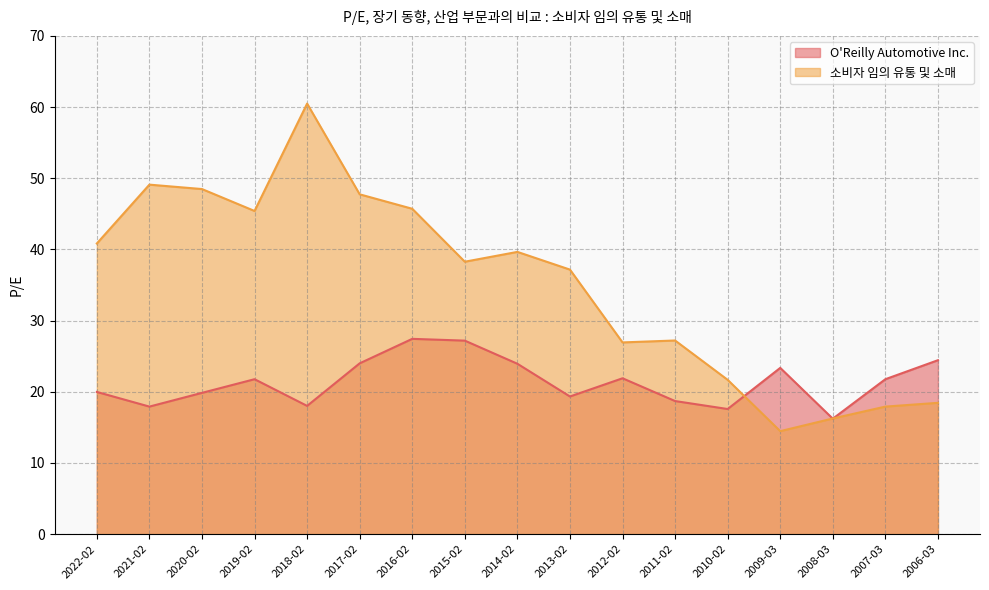

Reading left to right, extract all data points from this chart.

O'Reilly Automotive Inc.: 2022-02=20.0	2021-02=17.9	2020-02=19.9	2019-02=21.8	2018-02=18.0	2017-02=24.0	2016-02=27.4	2015-02=27.2	2014-02=23.9	2013-02=19.3	2012-02=21.9	2011-02=18.7	2010-02=17.6	2009-03=23.4	2008-03=16.2	2007-03=21.8	2006-03=24.4
소비자 임의 유통 및 소매: 2022-02=40.8	2021-02=49.1	2020-02=48.5	2019-02=45.4	2018-02=60.5	2017-02=47.8	2016-02=45.7	2015-02=38.3	2014-02=39.7	2013-02=37.2	2012-02=26.9	2011-02=27.2	2010-02=21.7	2009-03=14.5	2008-03=16.2	2007-03=17.9	2006-03=18.4